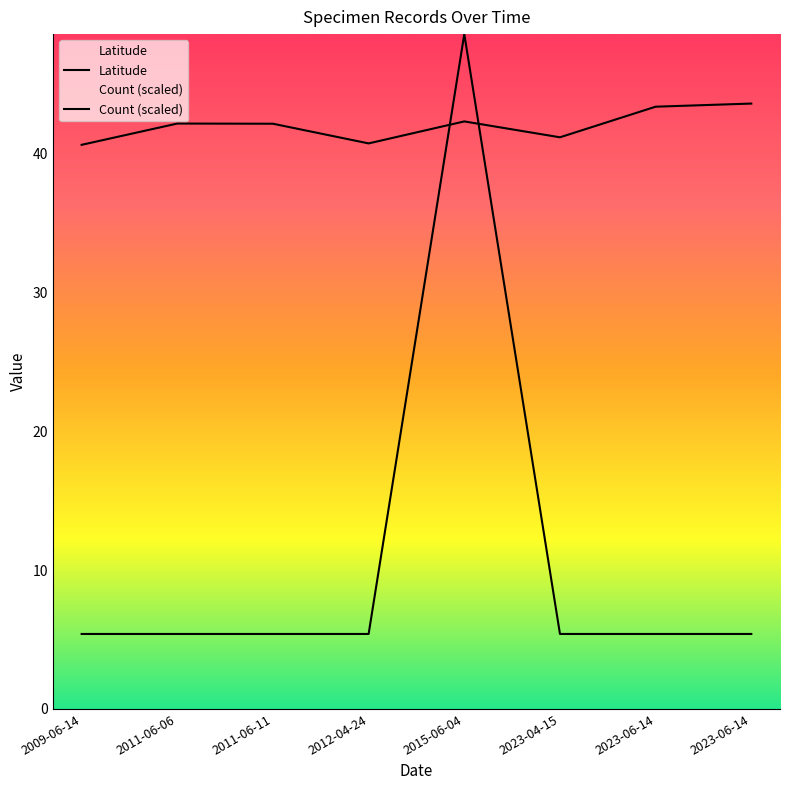

What is the lowest value of the Count (scaled) series?

5.4